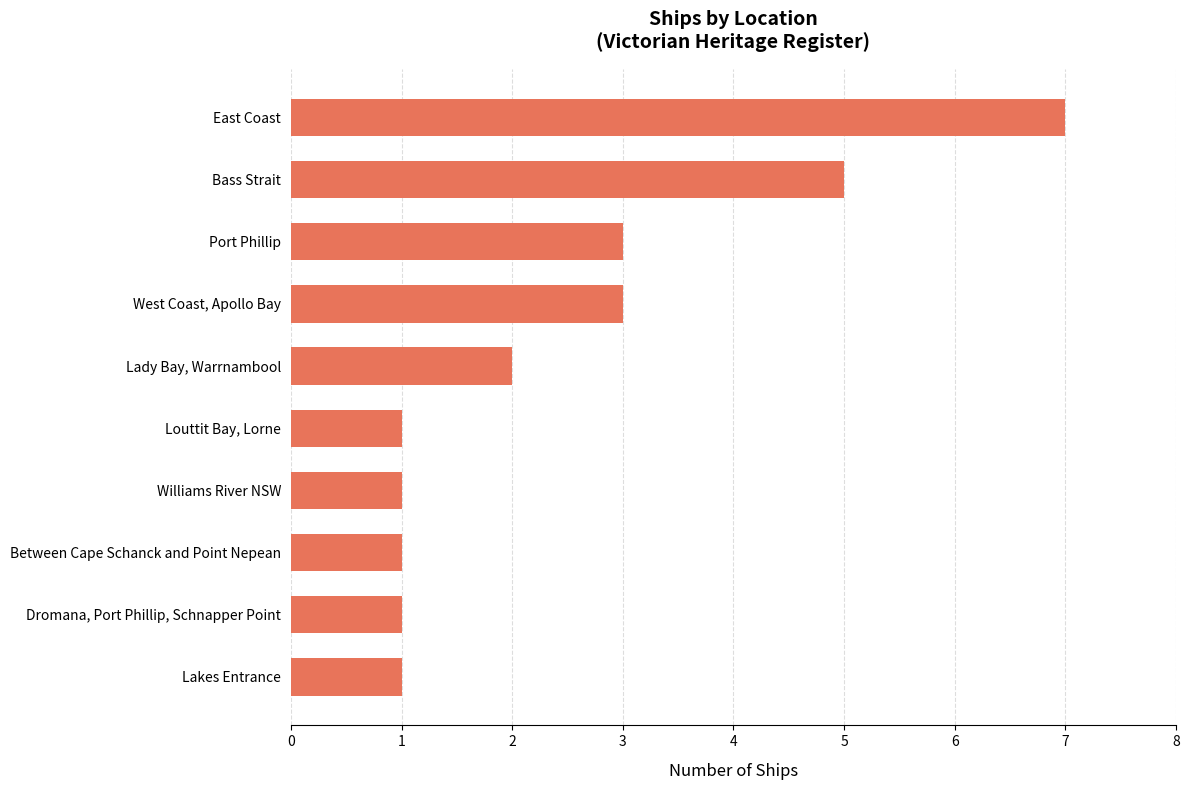

Between Louttit Bay, Lorne and West Coast, Apollo Bay, which is larger?

West Coast, Apollo Bay